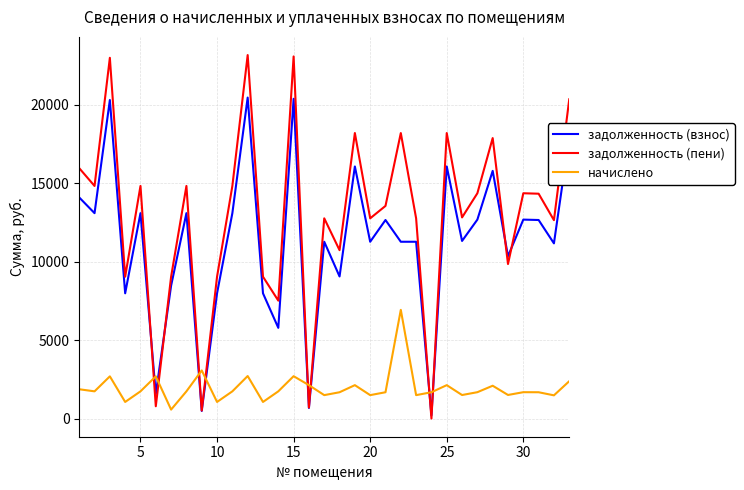

True or false: начислено has more than 2 points higher than both neighbors.

True